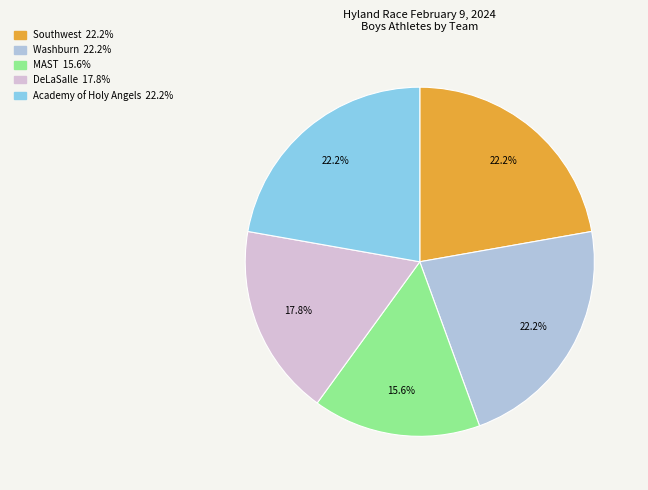

How many segments does this pie chart have?

5